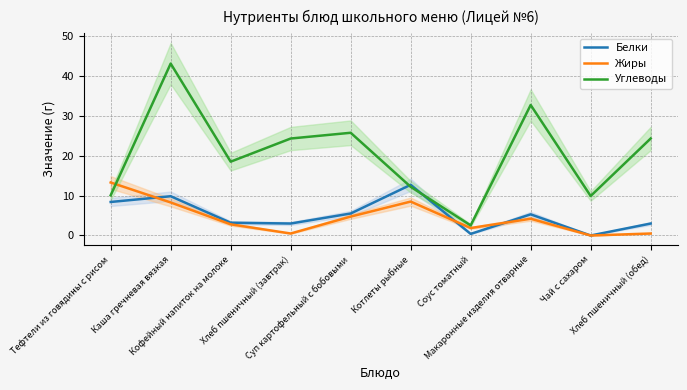

Reading right to left, transcribe all the data shown in this chart.

Белки: Хлеб пшеничный (обед)=3.0	Чай с сахаром=0.0	Макаронные изделия отварные=5.3	Соус томатный=0.4	Котлеты рыбные=12.7	Суп картофельный с бобовыми=5.5	Хлеб пшеничный (завтрак)=3.0	Кофейный напиток на молоке=3.2	Каша гречневая вязкая=9.8	Тефтели из говядины с рисом=8.4
Жиры: Хлеб пшеничный (обед)=0.5	Чай с сахаром=0.0	Макаронные изделия отварные=4.2	Соус томатный=1.9	Котлеты рыбные=8.5	Суп картофельный с бобовыми=4.7	Хлеб пшеничный (завтрак)=0.5	Кофейный напиток на молоке=2.8	Каша гречневая вязкая=8.3	Тефтели из говядины с рисом=13.3
Углеводы: Хлеб пшеничный (обед)=24.3	Чай с сахаром=9.9	Макаронные изделия отварные=32.7	Соус томатный=2.5	Котлеты рыбные=12.2	Суп картофельный с бобовыми=25.7	Хлеб пшеничный (завтрак)=24.3	Кофейный напиток на молоке=18.5	Каша гречневая вязкая=43.1	Тефтели из говядины с рисом=10.1